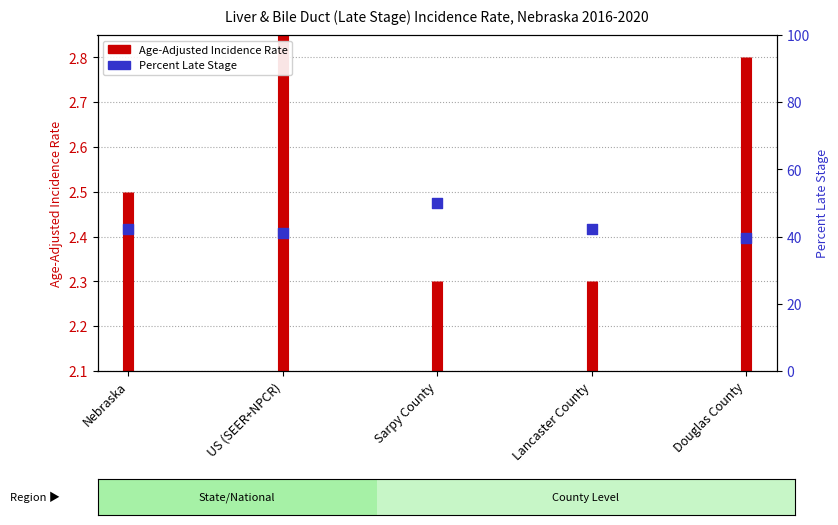

What is the change in value from Lancaster County to Douglas County?

-2.8